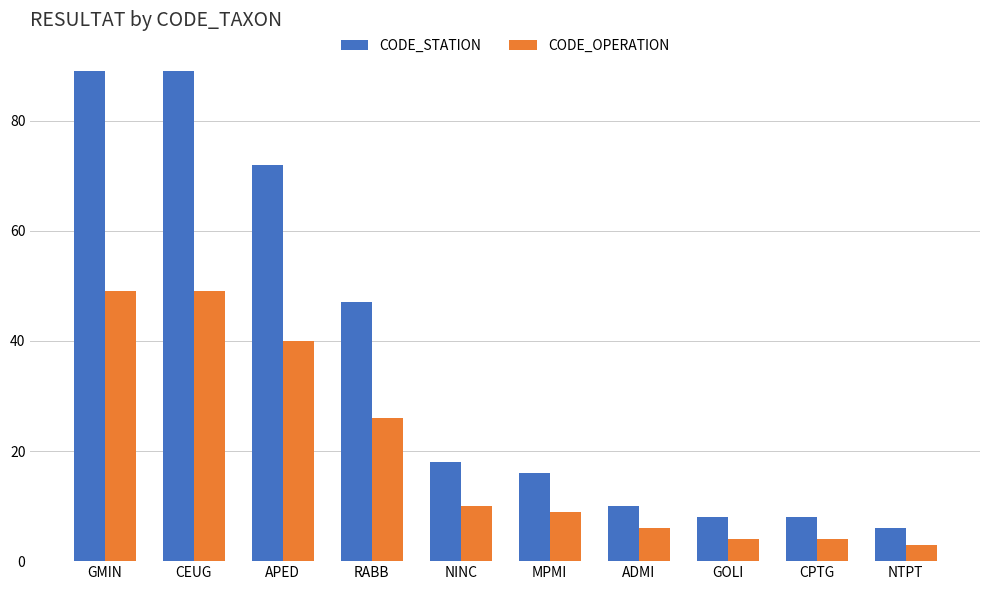

What is the value of the CODE_STATION bar at the 6th from the left?

16